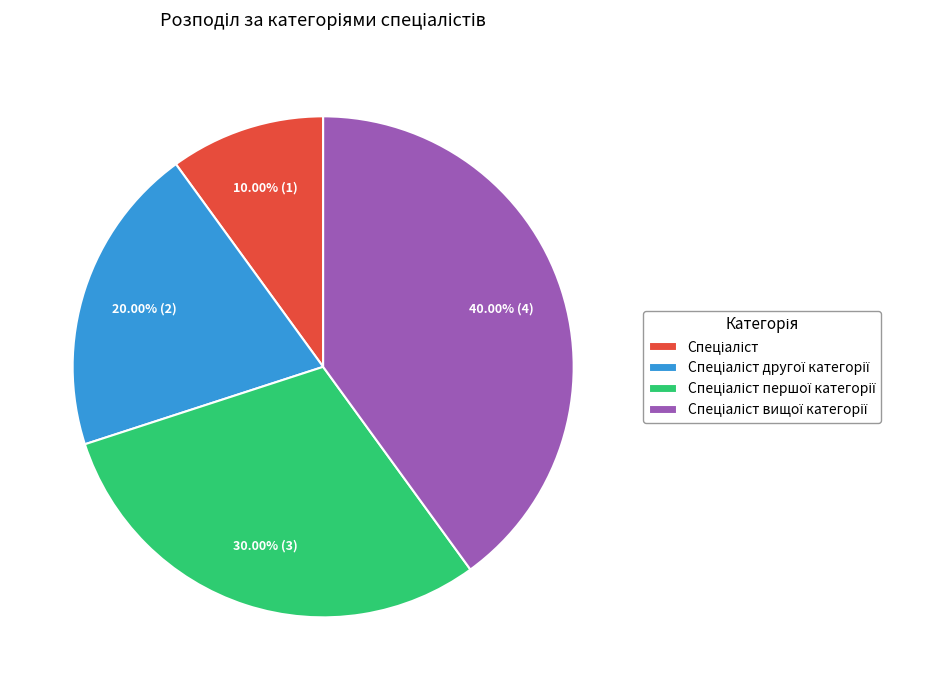

Is there a majority slice in this chart?

No